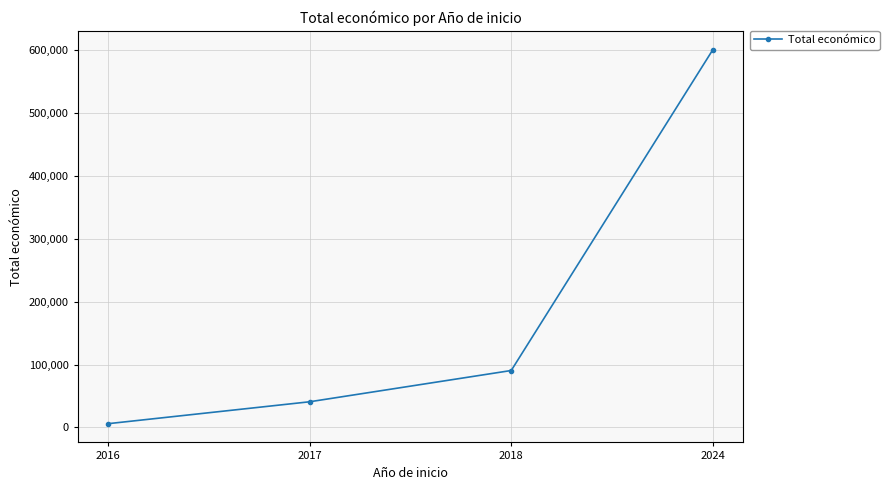

Which category has the highest value across all series?

2024